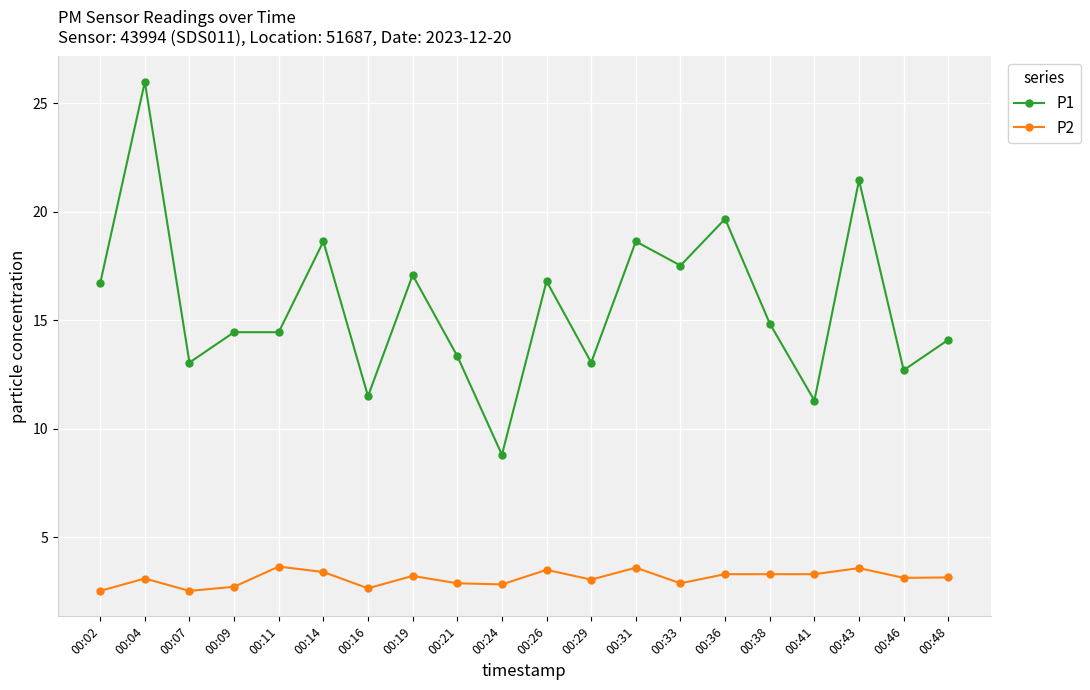

The value of P2 at 00:24 is 1.0. True or false?

False